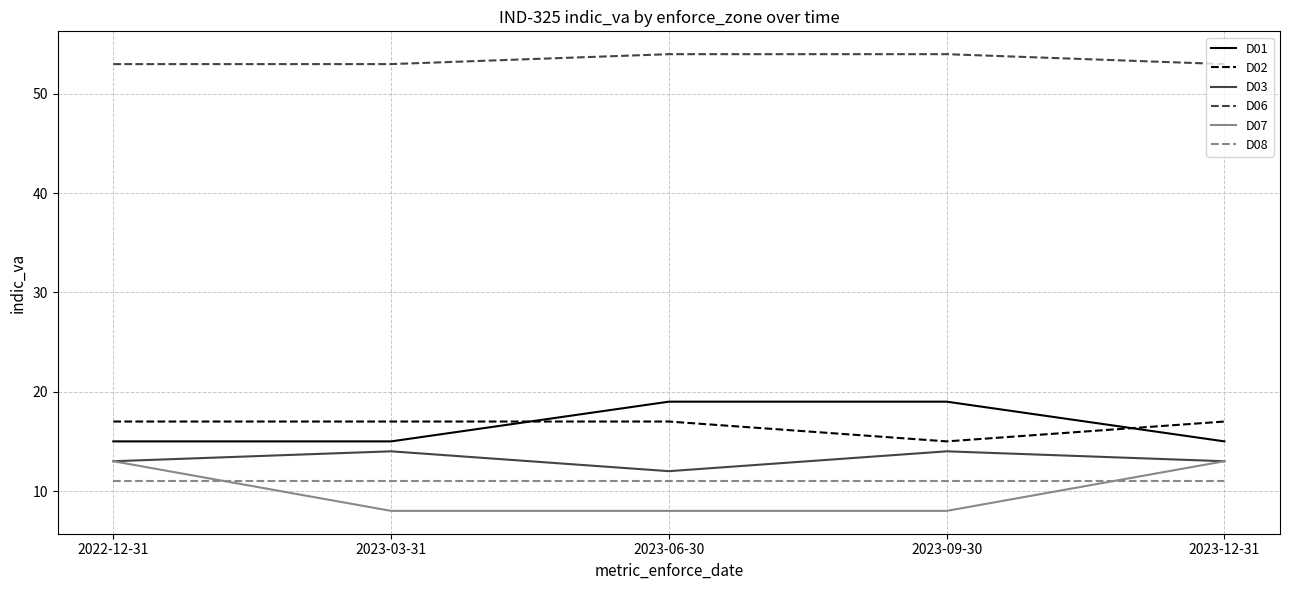

What is the total value across all series at 2022-12-31?

122